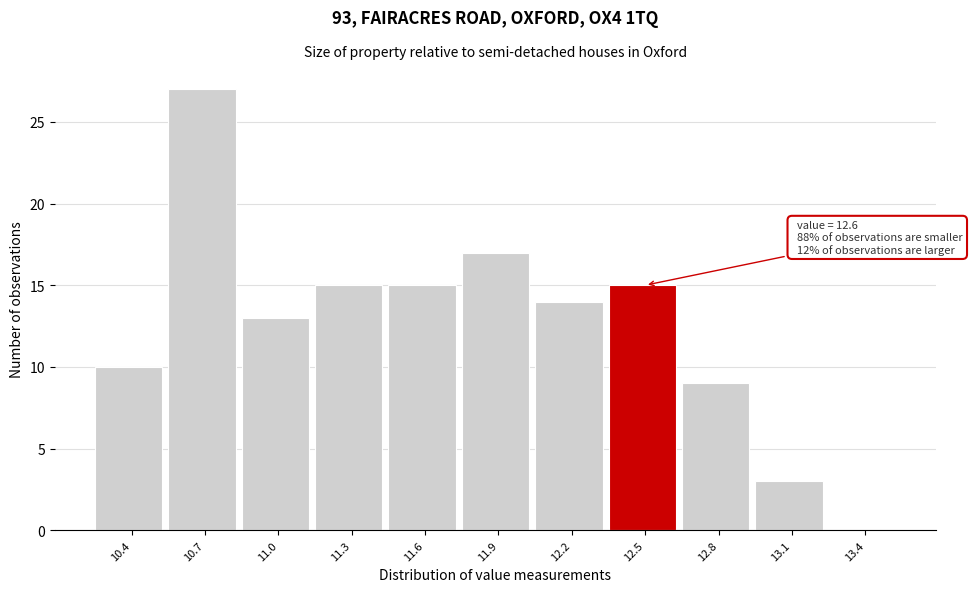

Reading right to left, list all the values displayed in this chart.

13.4=0	13.1=3	12.8=9	12.5=15	12.2=14	11.9=17	11.6=15	11.3=15	11.0=13	10.7=27	10.4=10